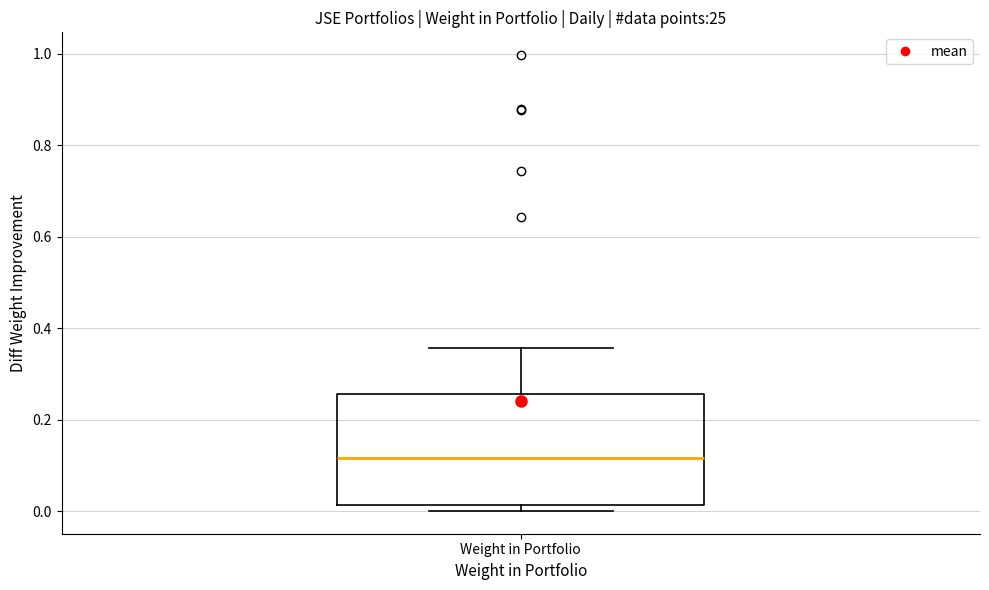

Where does the upper whisker of the box for Weight in Portfolio end on the y-axis? The values are not printed on the chart, so give them approximately, as read against the axis.

0.36